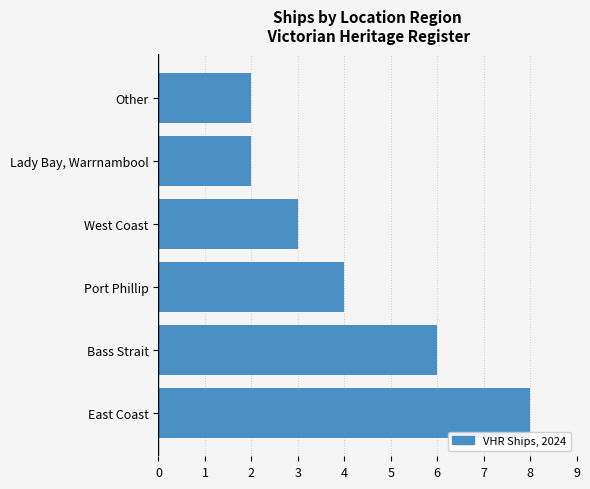

Count the number of categories in the chart.

6